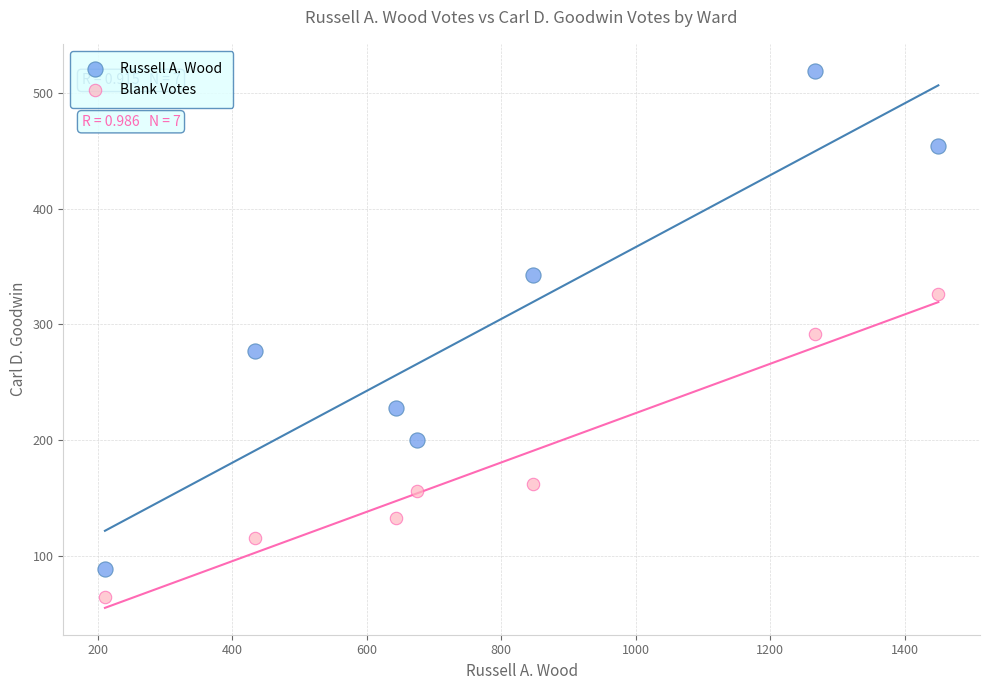

Which series reaches the maximum Y coordinate?

Russell A. Wood